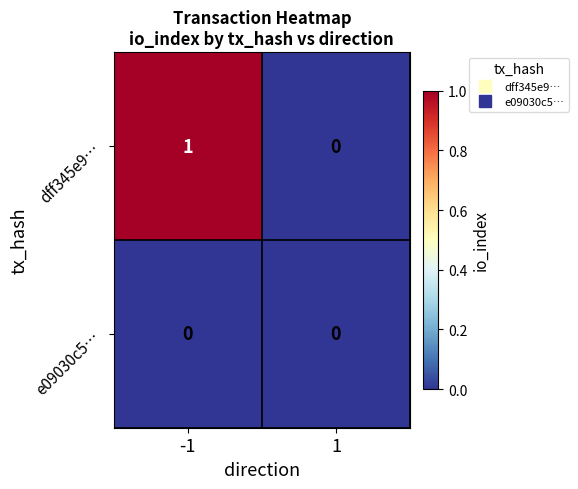

Reading left to right, transcribe all the data shown in this chart.

dff345e9…: -1=1	1=0
e09030c5…: -1=0	1=0